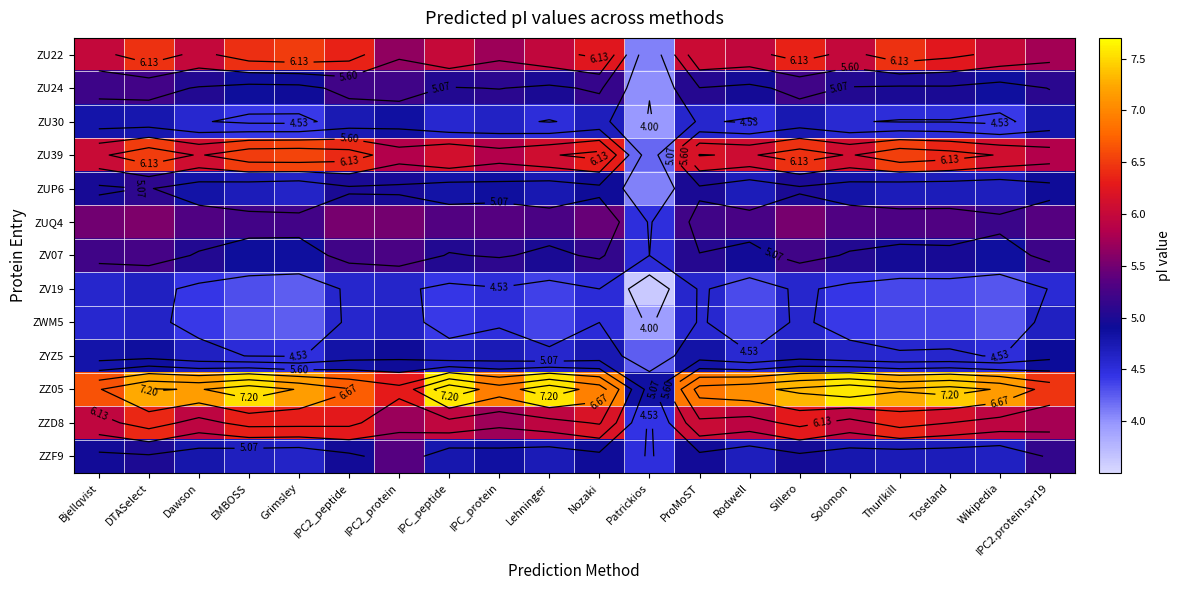

True or false: ZU30 has a value of 4.4 at Wikipedia.

True